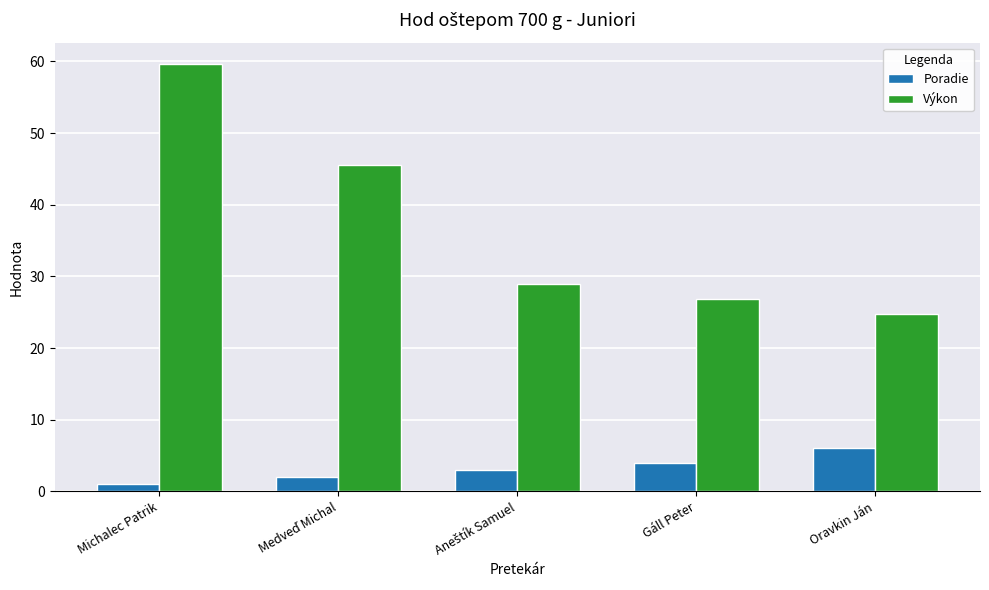

What value does the Poradie series have at Oravkin Ján?

6.0